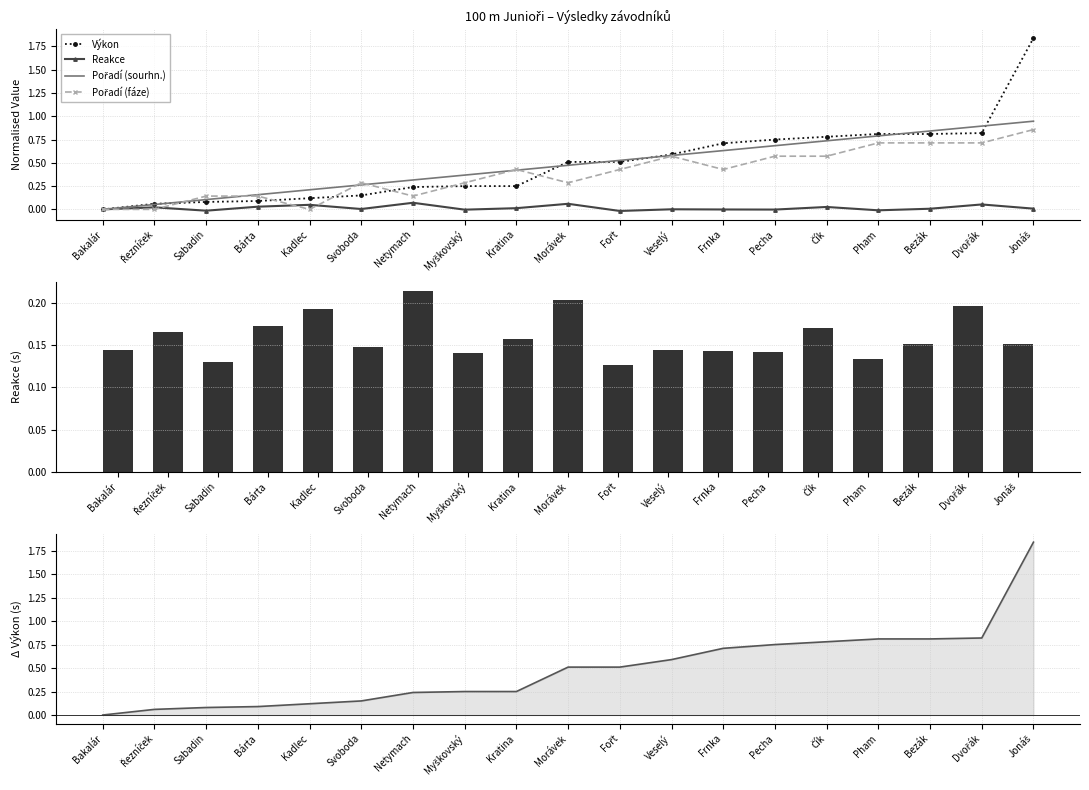

What is the greatest value displayed?

1.8